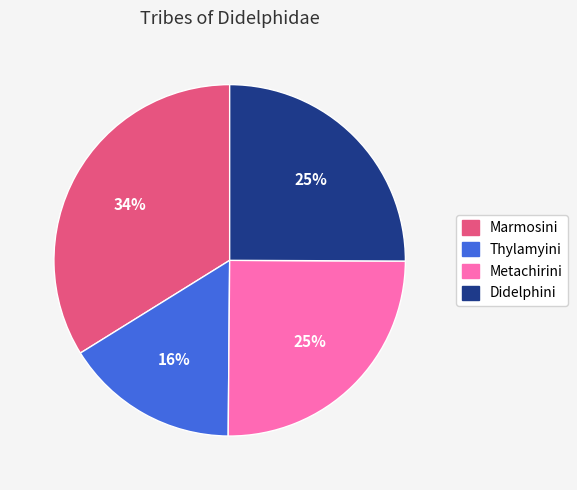

Count the number of slices in the pie.

4